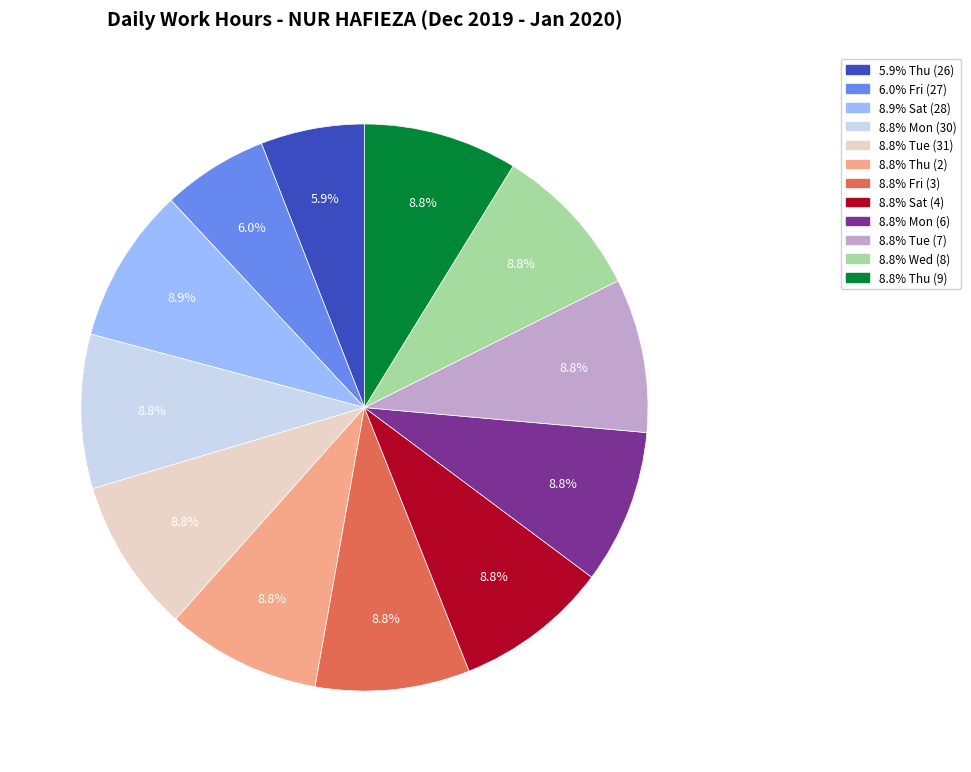

Does any single category account for the majority?

No